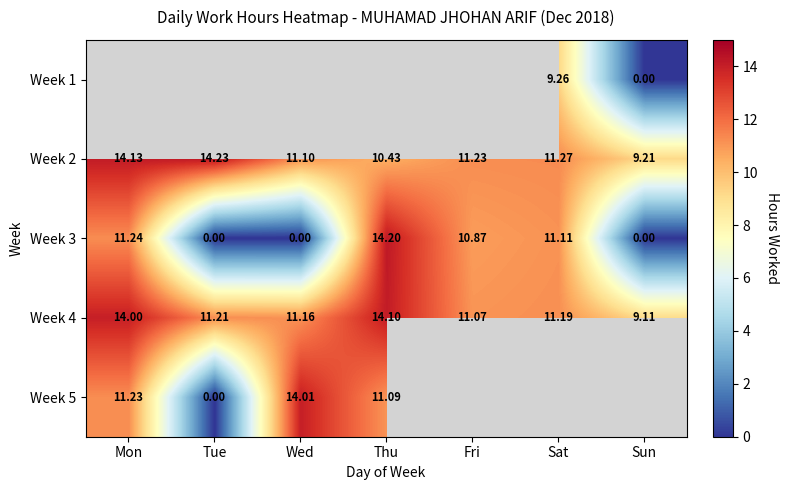

What is the maximum value for Week 4?

14.1